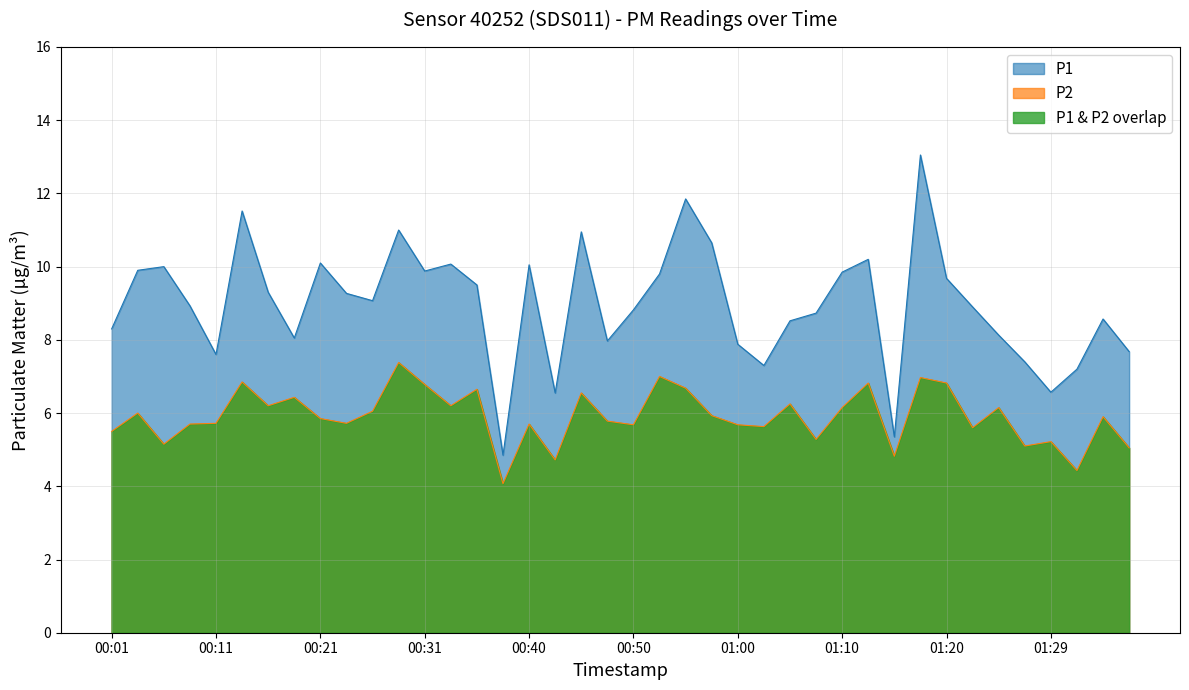

Where is the first local minimum for P1?

00:11